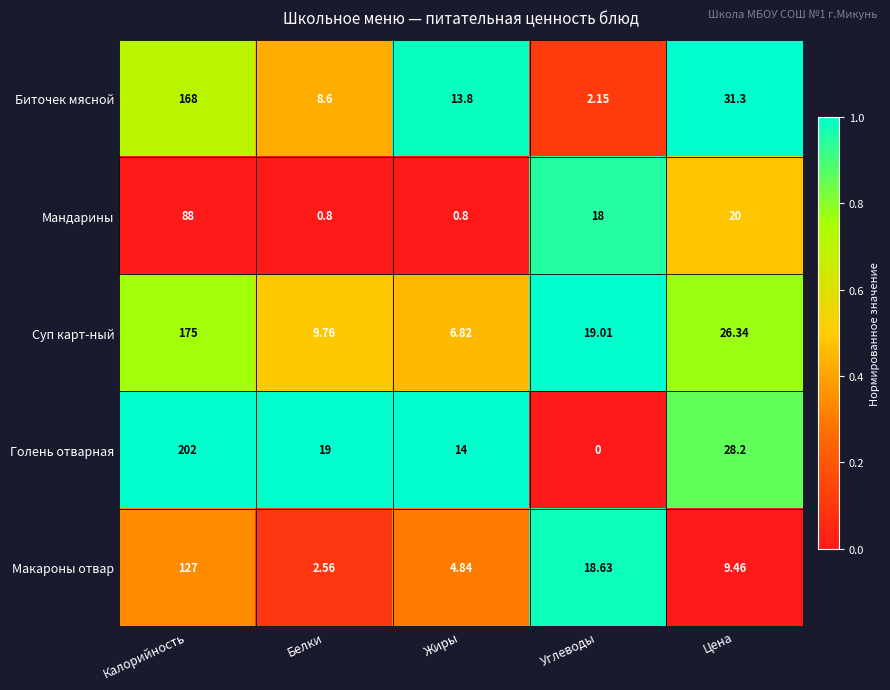

Which category has the lowest value across all series?

Углеводы